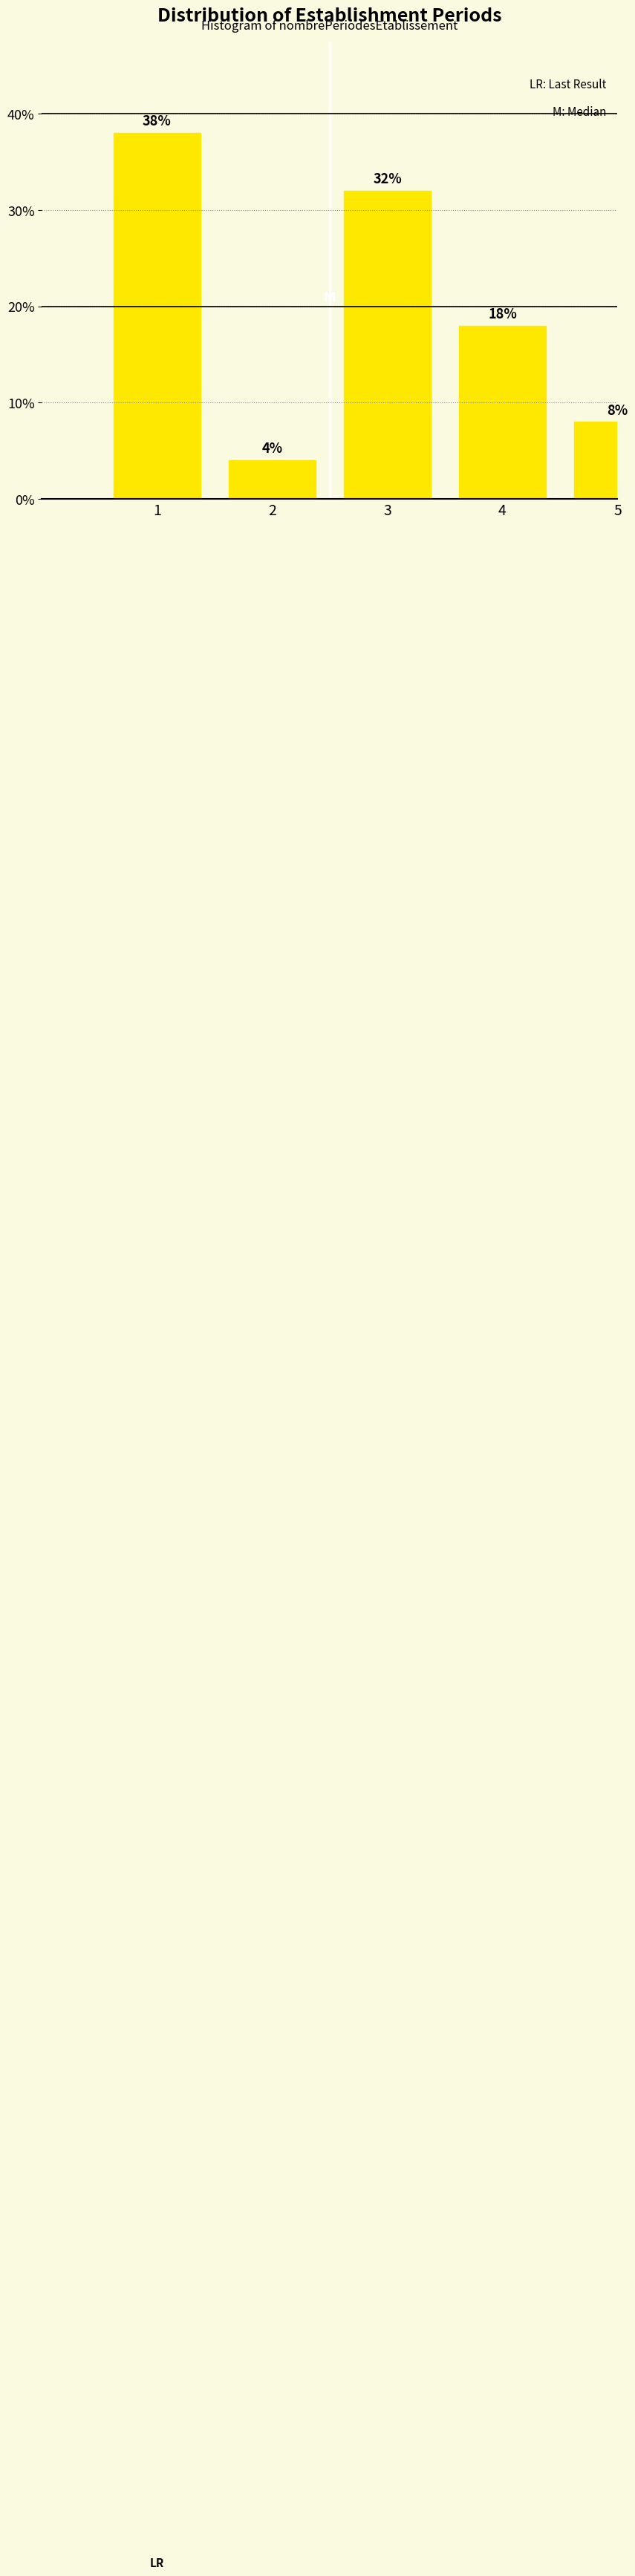

Reading right to left, extract all data points from this chart.

5=8	4=18	3=32	2=4	1=38